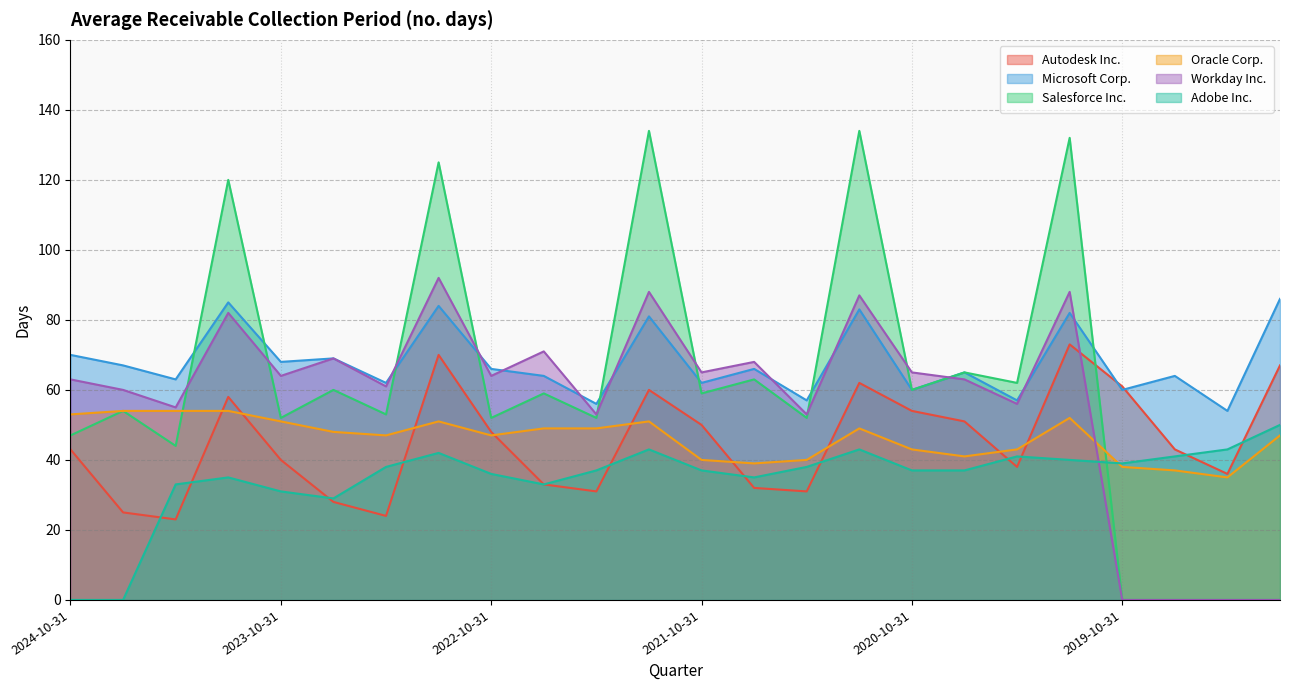

At how many categories does at least one series exceed 82?

6